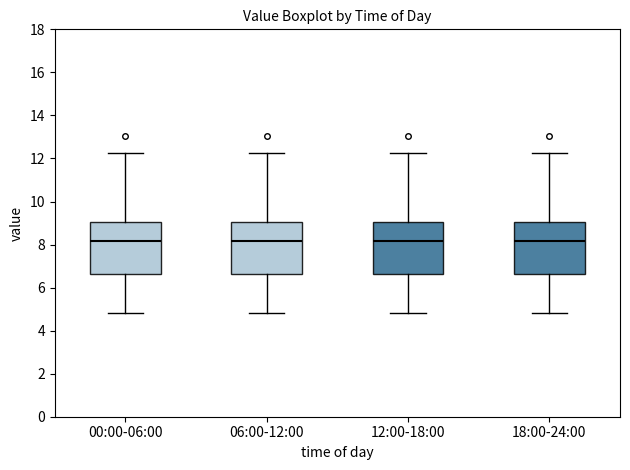

Reading left to right, transcribe this box plot: for each box, give where its median line is, the range the box spans, and where its two whiskers end, as read against the y-axis. The values are not printed on the chart, so give them approximately, as read against the axis.

00:00-06:00: median 8.2, box 6.6 to 9.0, whiskers 4.8 to 12.2
06:00-12:00: median 8.2, box 6.6 to 9.0, whiskers 4.8 to 12.2
12:00-18:00: median 8.2, box 6.6 to 9.0, whiskers 4.8 to 12.2
18:00-24:00: median 8.2, box 6.6 to 9.0, whiskers 4.8 to 12.2